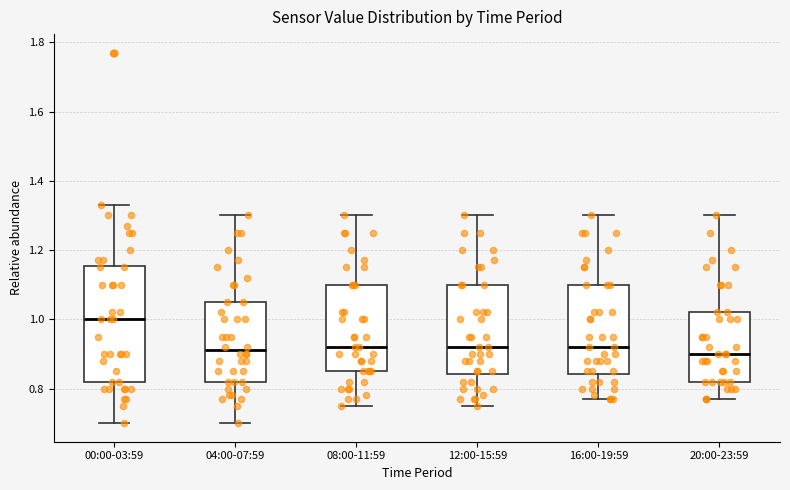

Where does the lower whisker of the box for 00:00-03:59 end on the y-axis? The values are not printed on the chart, so give them approximately, as read against the axis.

0.70